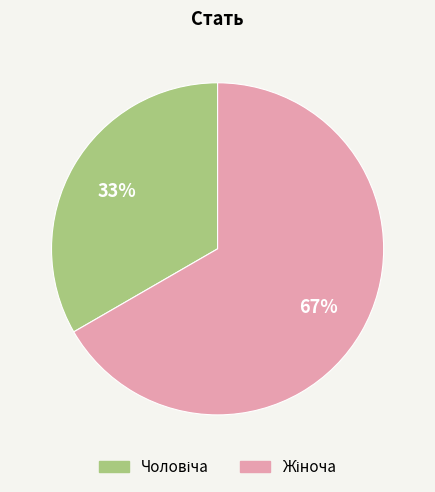

Count the number of slices in the pie.

2